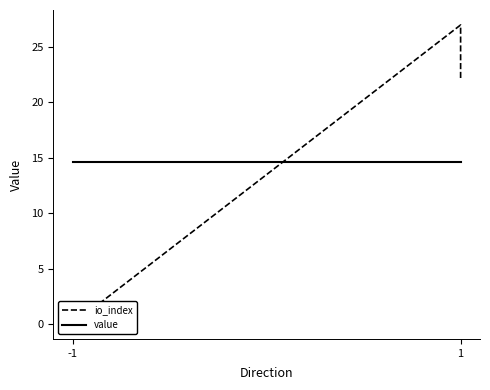

Rank the series by their maximum value, from highest to lowest.

io_index, value